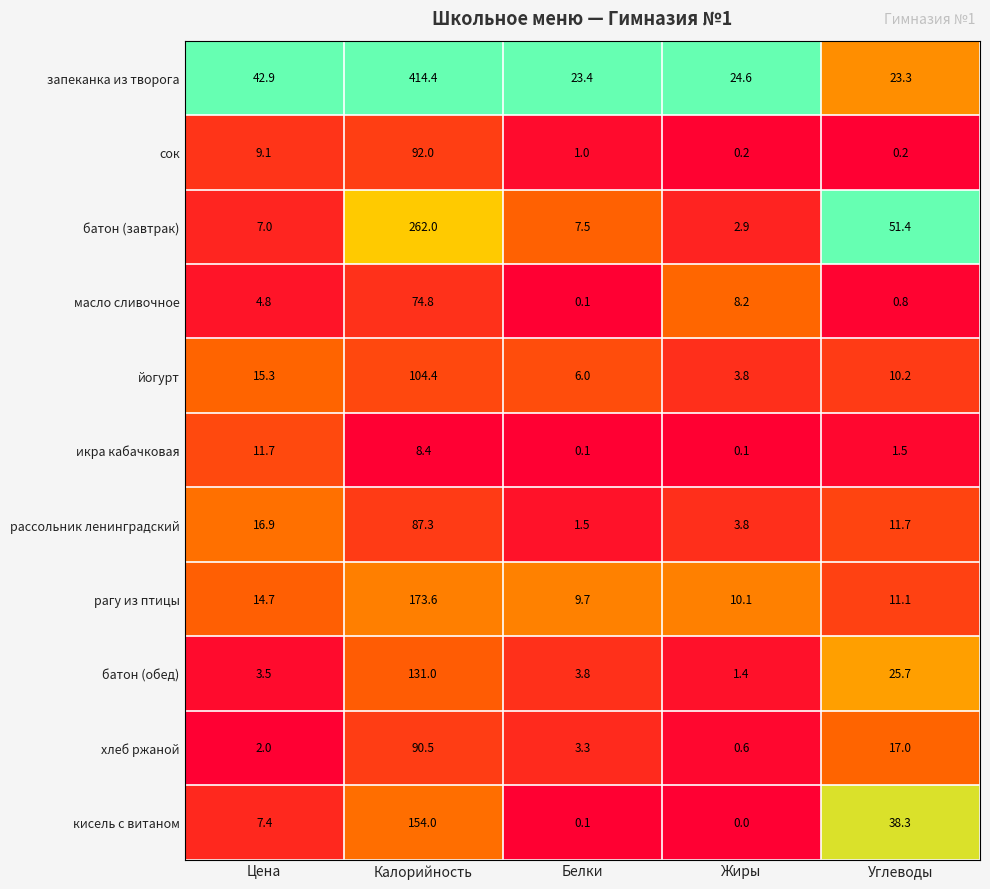

At which category is the sum across all series the highest?

Калорийность